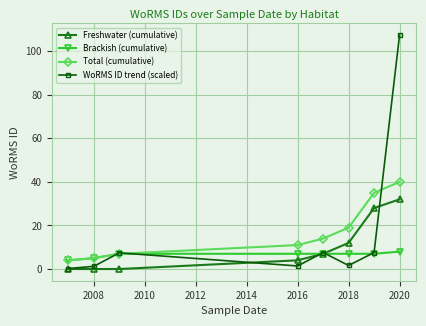

Which series has the widest spread of values?

WoRMS ID trend (scaled)